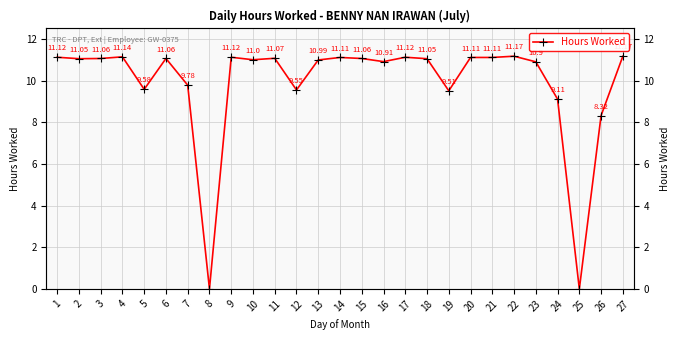

Which label corresponds to the largest value in the chart?

22